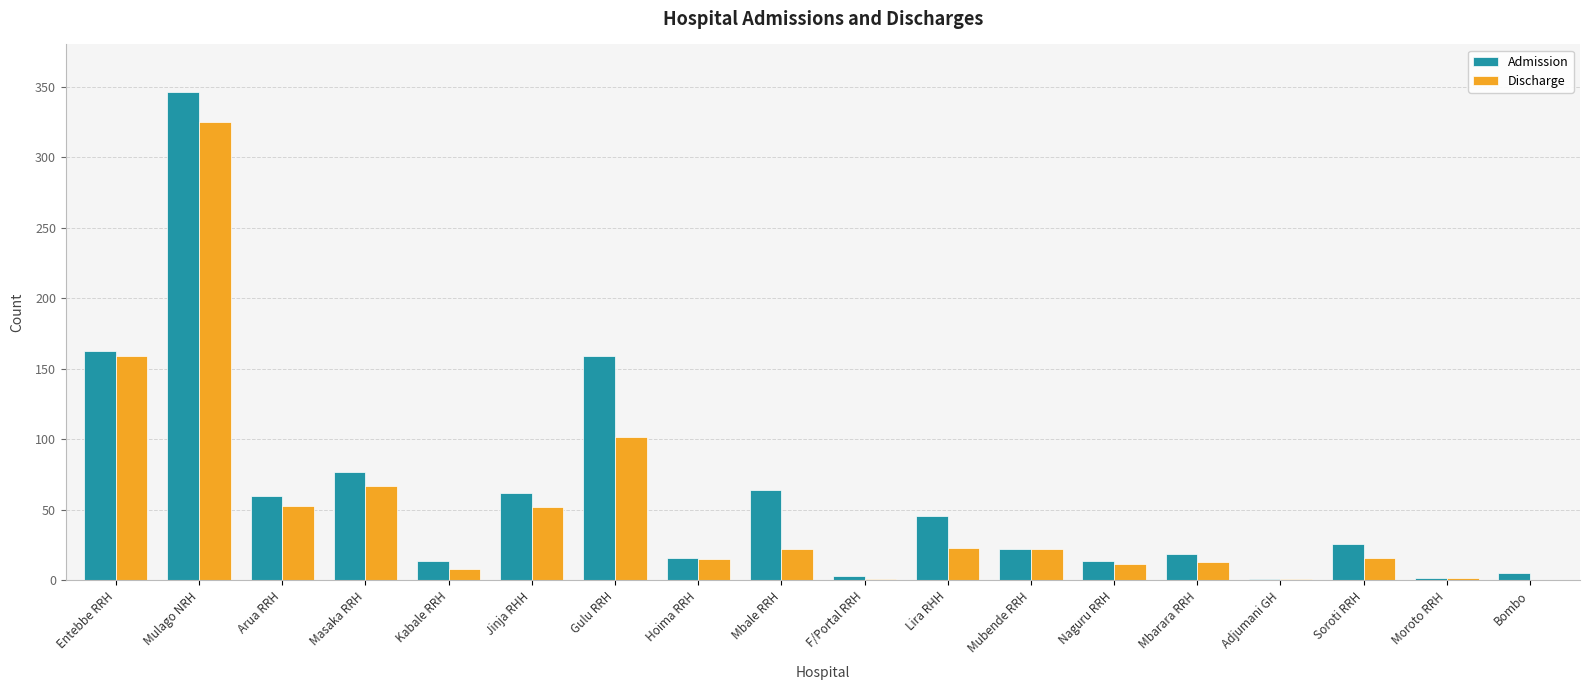

At which category is the sum across all series the highest?

Mulago NRH